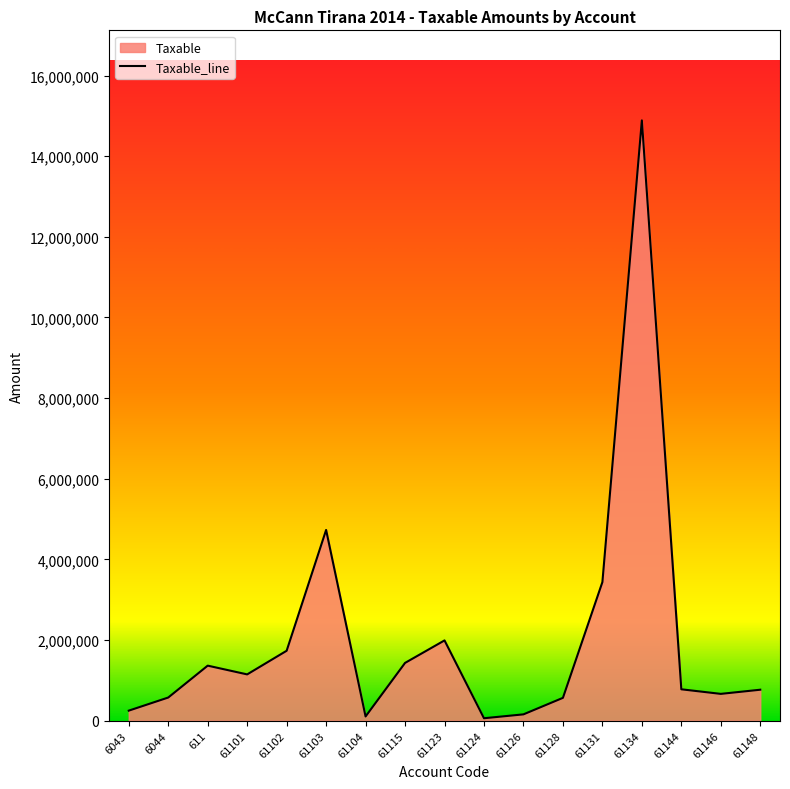

Reading right to left, extract all data points from this chart.

61148=769080.9	61146=666085.5	61144=779642.1	61134=14887859.8	61131=3437988.5	61128=567460.5	61126=157990.0	61124=61813.2	61123=1991862.2	61115=1433753.2	61104=105900.0	61103=4731146.9	61102=1735151.5	61101=1149043.7	611=1366068.5	6044=575296.9	6043=250227.1